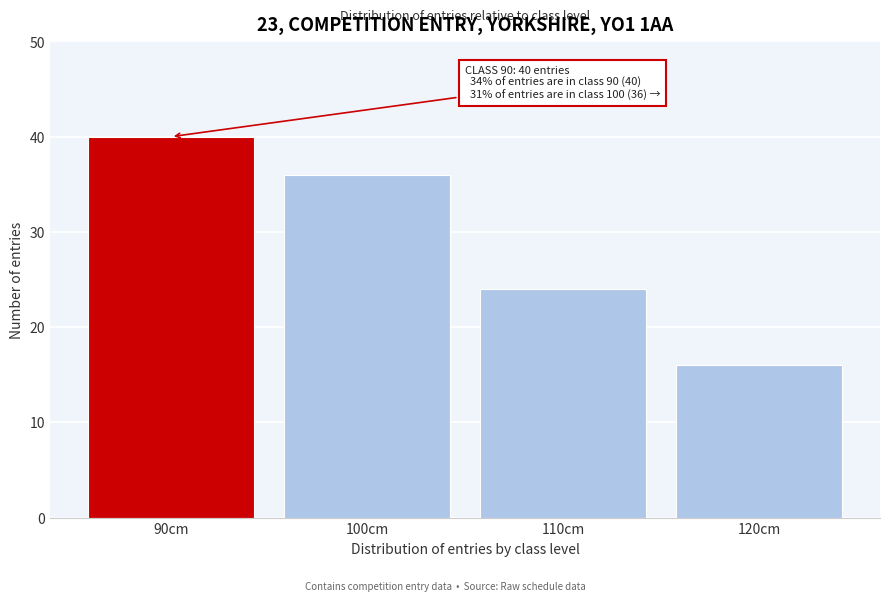

Reading right to left, list all the values displayed in this chart.

16	24	36	40